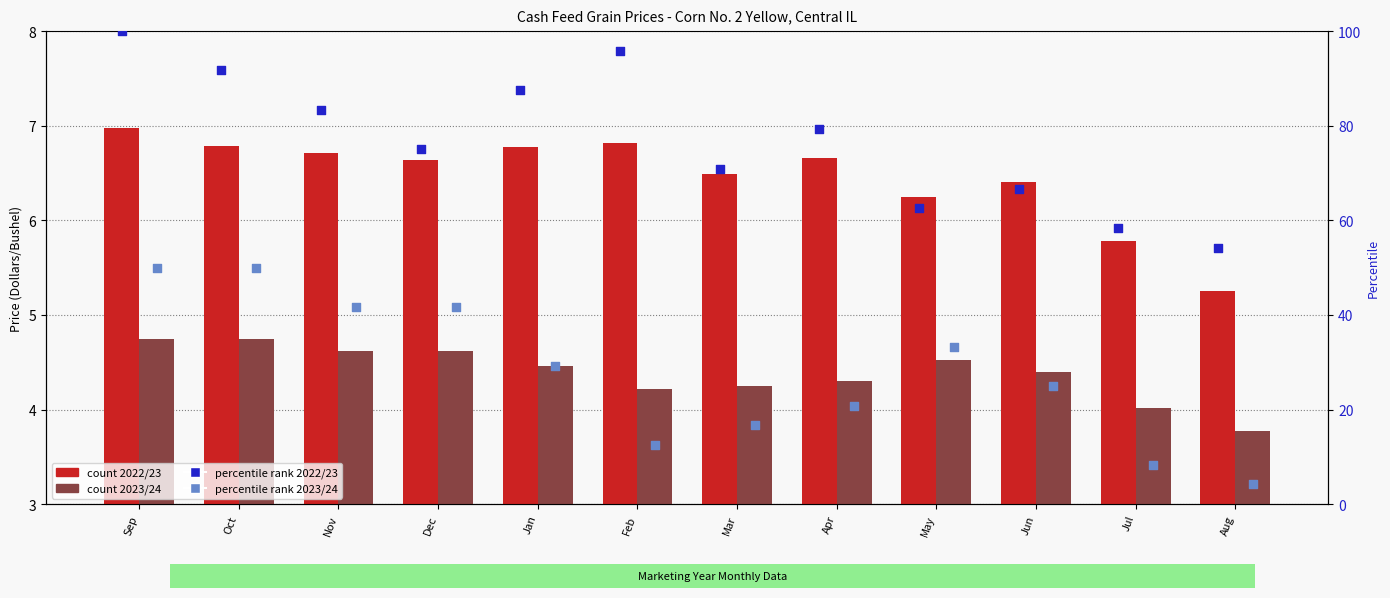

At how many categories does at least one series exceed 7?

12